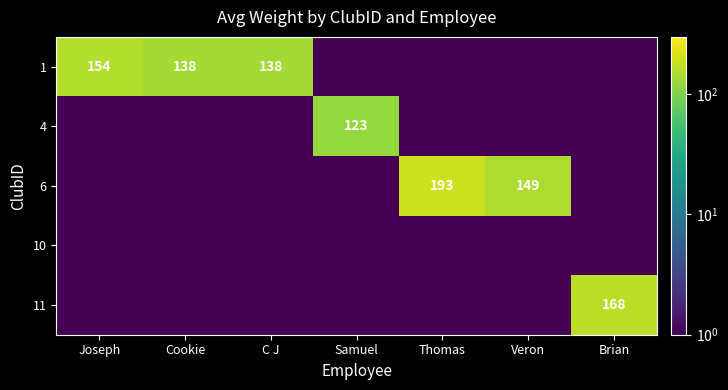

The 4 series shows 123.0 at Samuel. True or false?

True